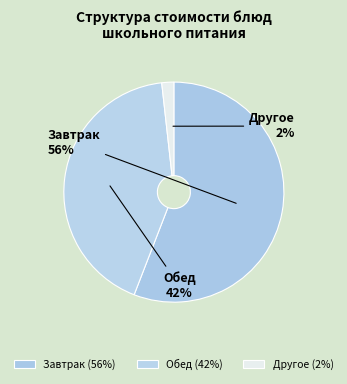

What percentage is the Обед slice, to the nearest percent?

42%